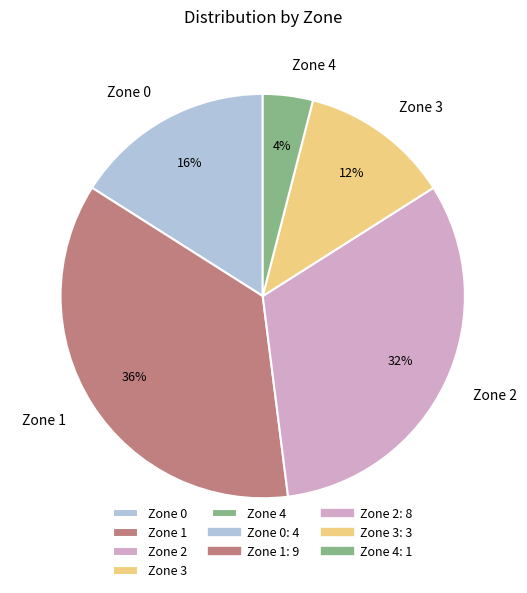

Combined, do Zone 3 and Zone 4 account for over 50%?

No